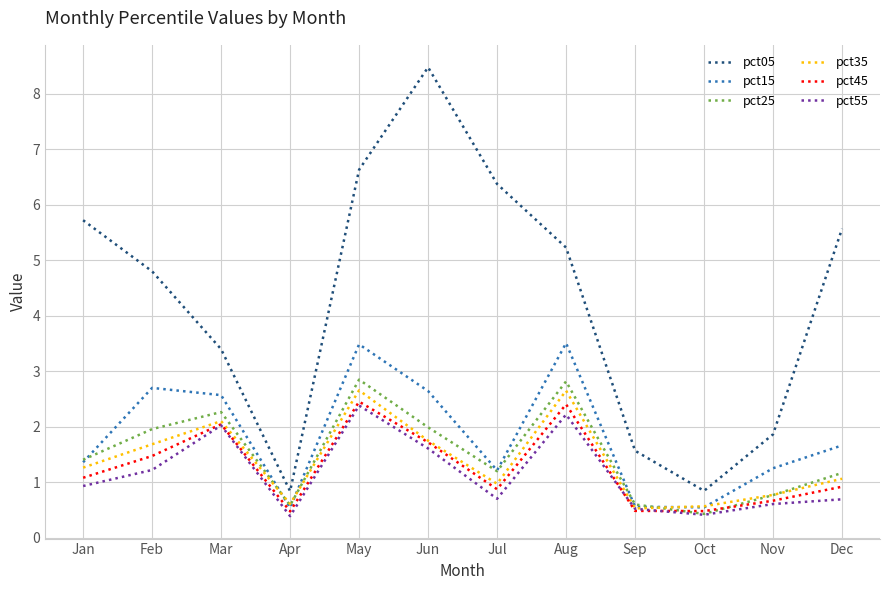

Does the chart have visible grid lines?

Yes